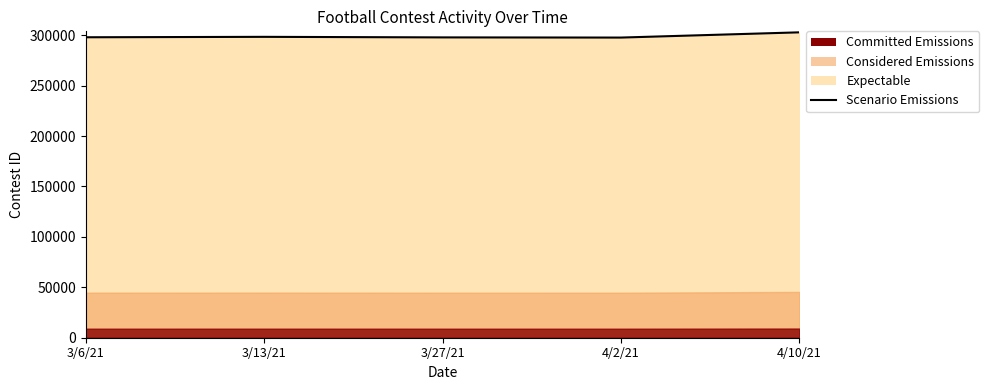

Reading left to right, list all the values displayed in this chart.

297984	298407	297851	297682	302869